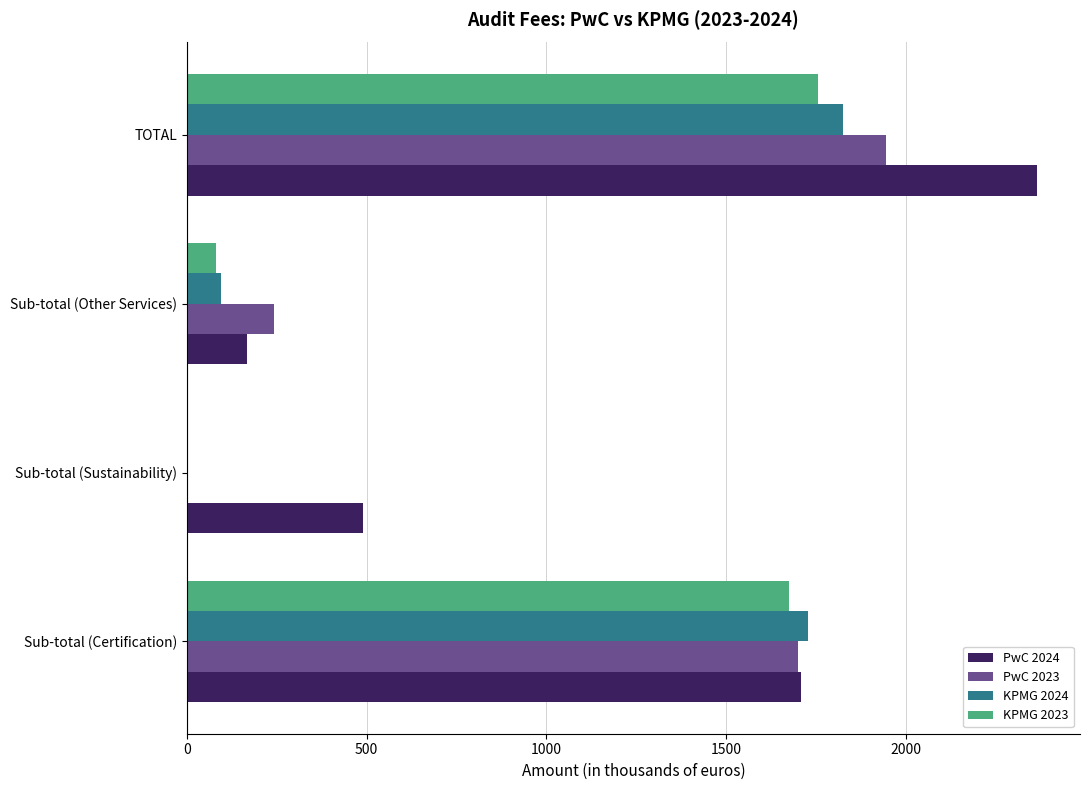

Where is KPMG 2023 nearest to the value 878?

Sub-total (Other Services)